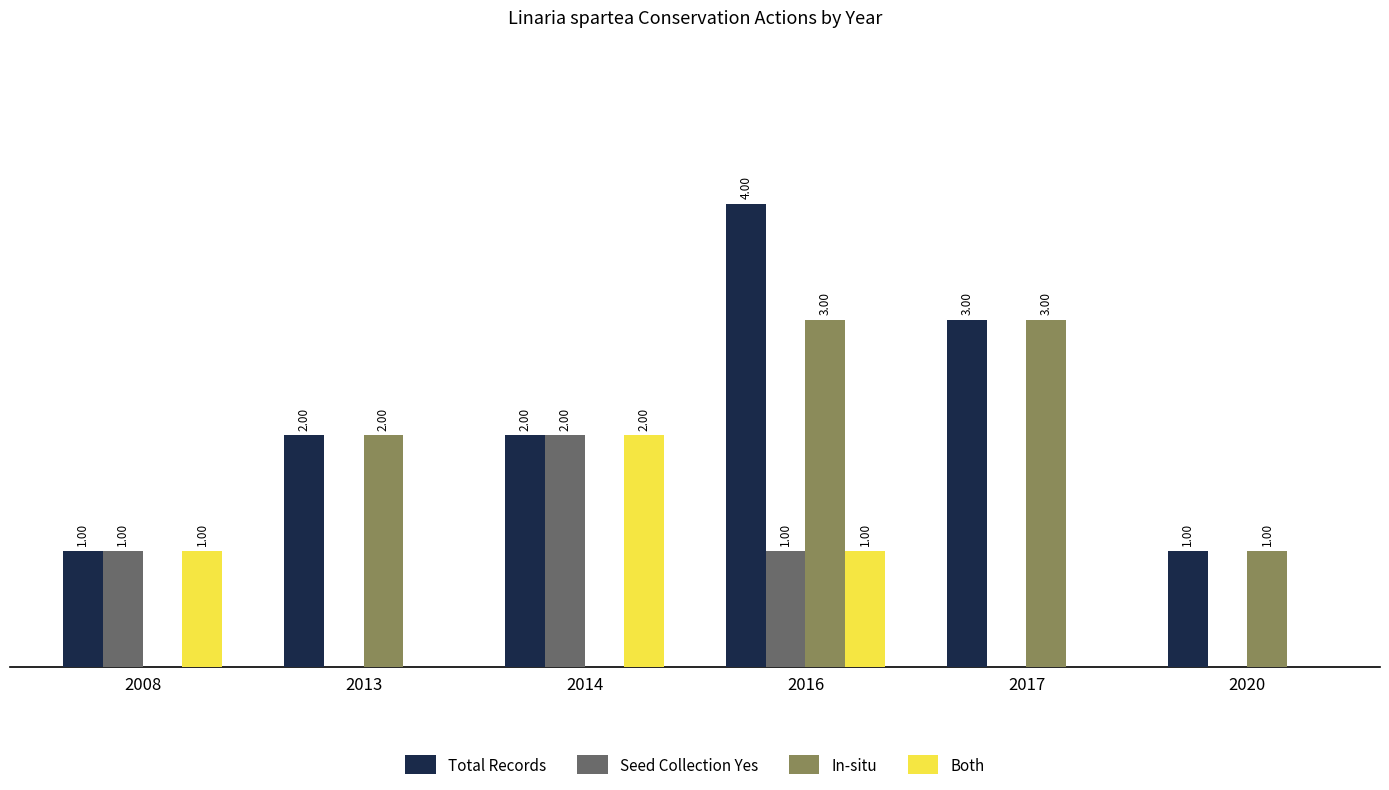

Is the value of Total Records at 2008 greater than the value of Both at 2017?

Yes